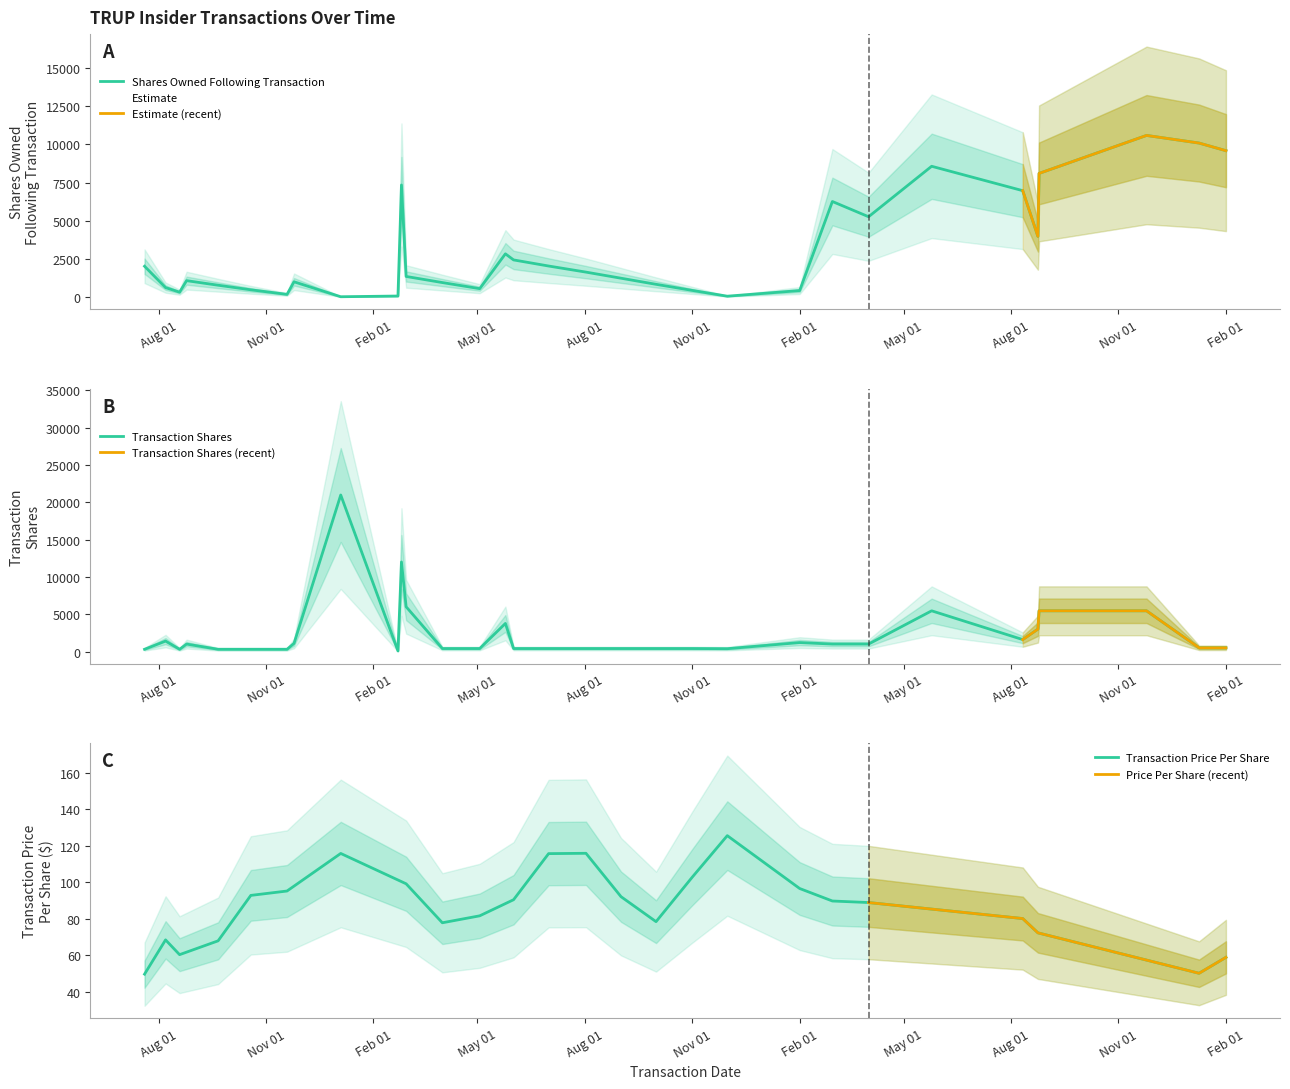

Which series has the largest total across all categories?

sharesOwnedFollowingTransaction